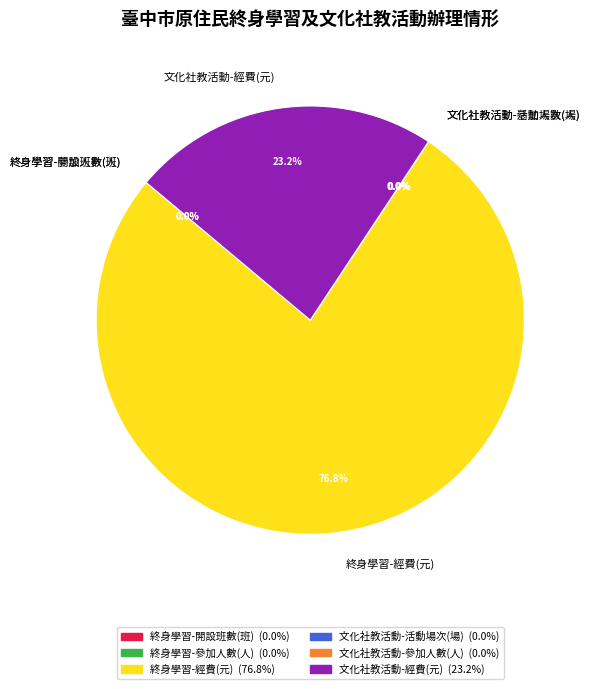

To the nearest percent, what is the difference between the largest and smallest slice percentages?

77%